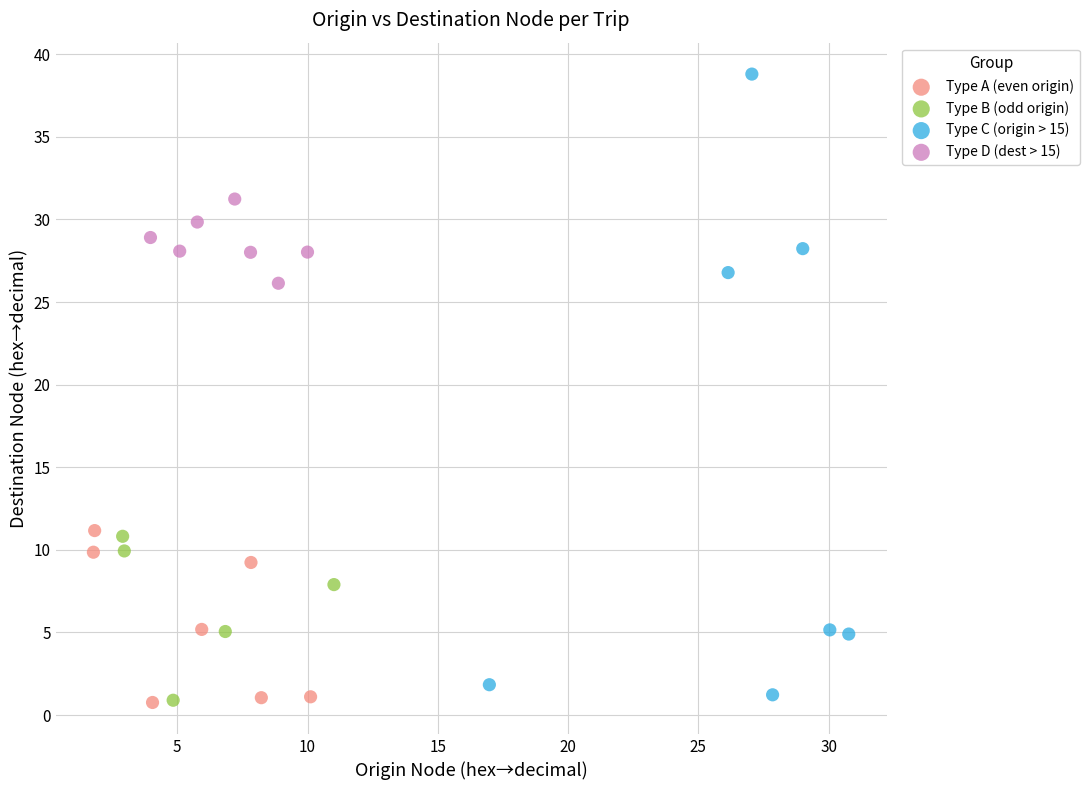

Which series reaches the maximum Y coordinate?

Type C (origin > 15)